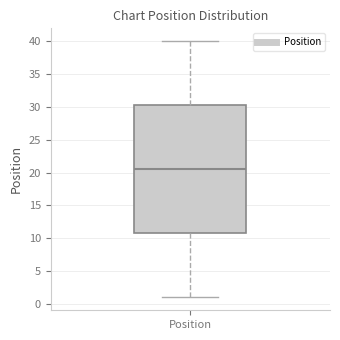

Where does the median line of the box for Position sit on the y-axis? The values are not printed on the chart, so give them approximately, as read against the axis.

20.5